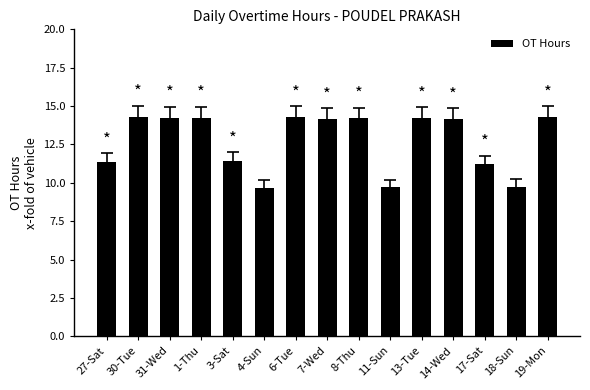

What is the label of the 6th bar from the left?

4-Sun